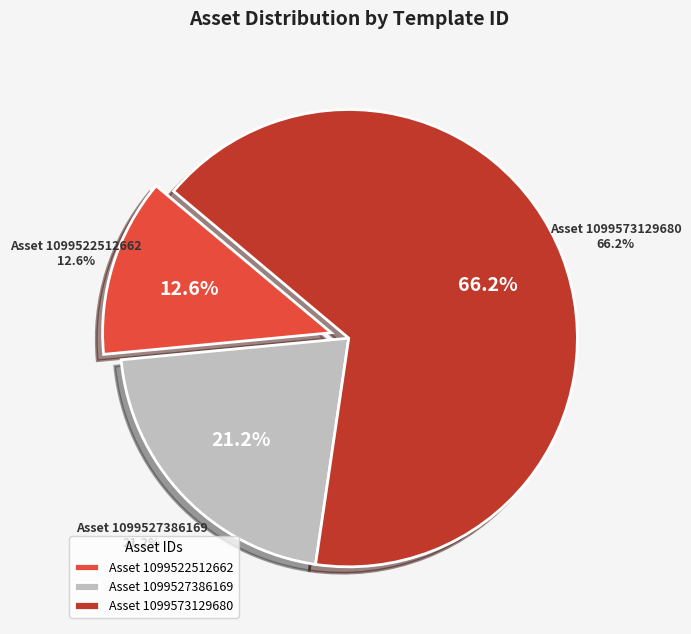

What is the smallest slice in the pie chart?

1099522512662